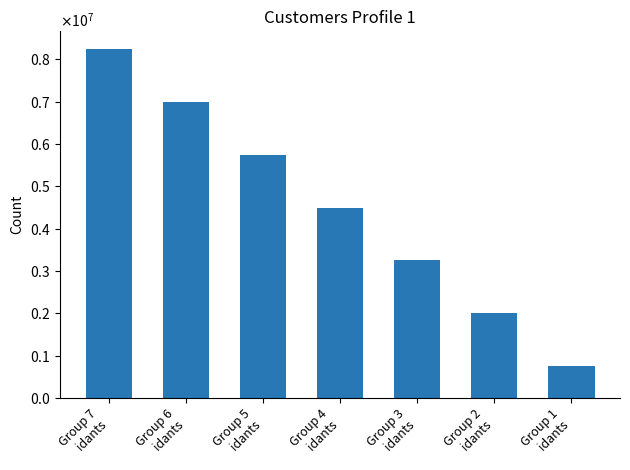

Does the chart contain any negative values?

No